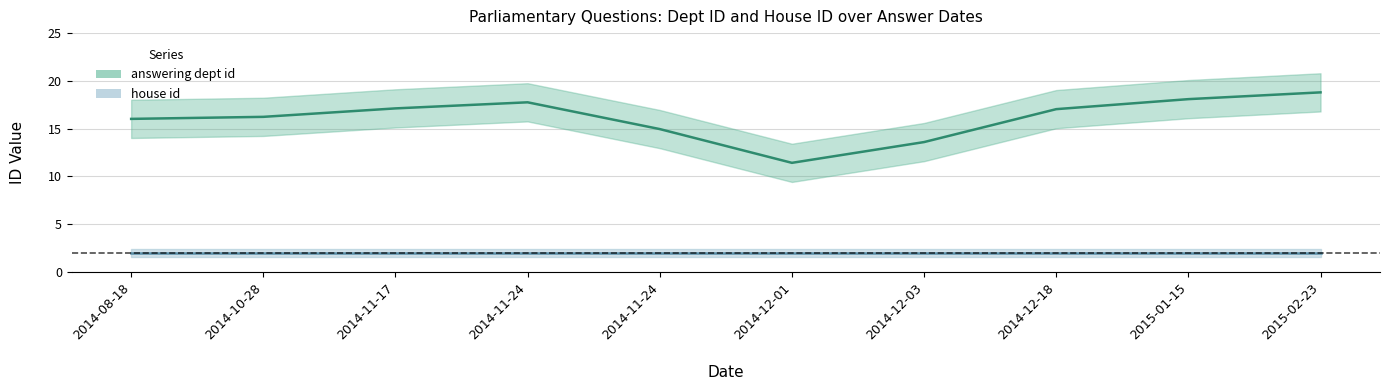

Is this an area chart (filled region under the line)?

No